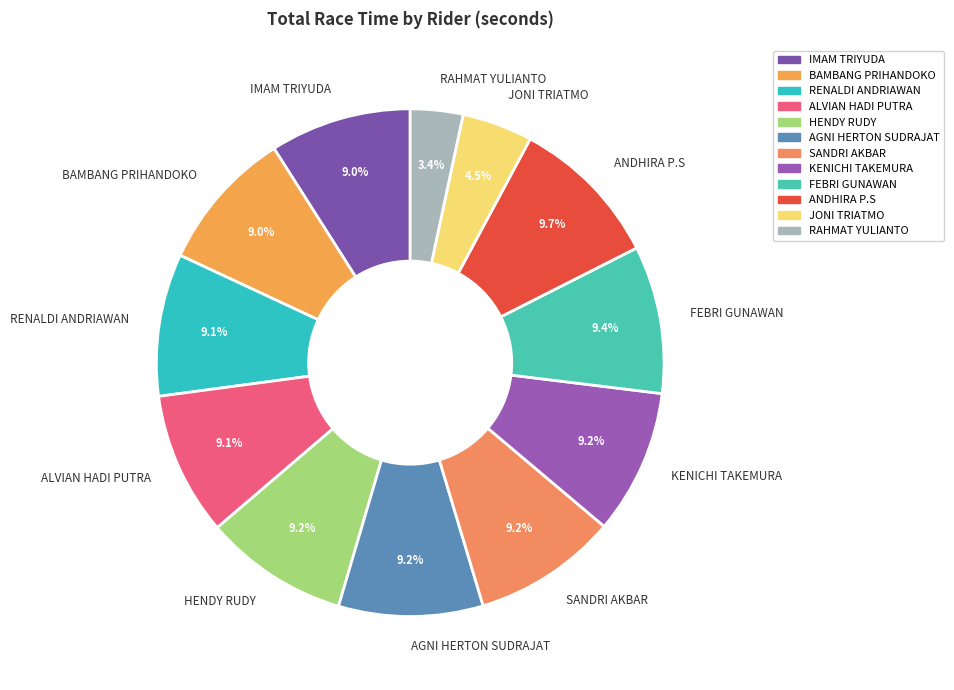

How many slices are in this pie chart?

12